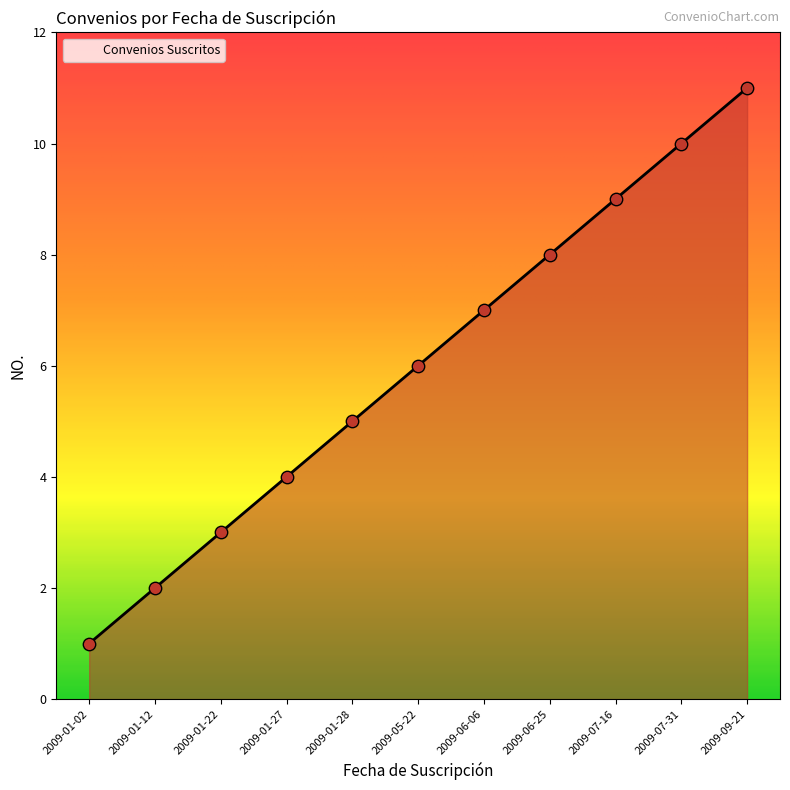

Approximately how many times larger is the value at 2009-05-22 compared to 2009-06-06?

0.9